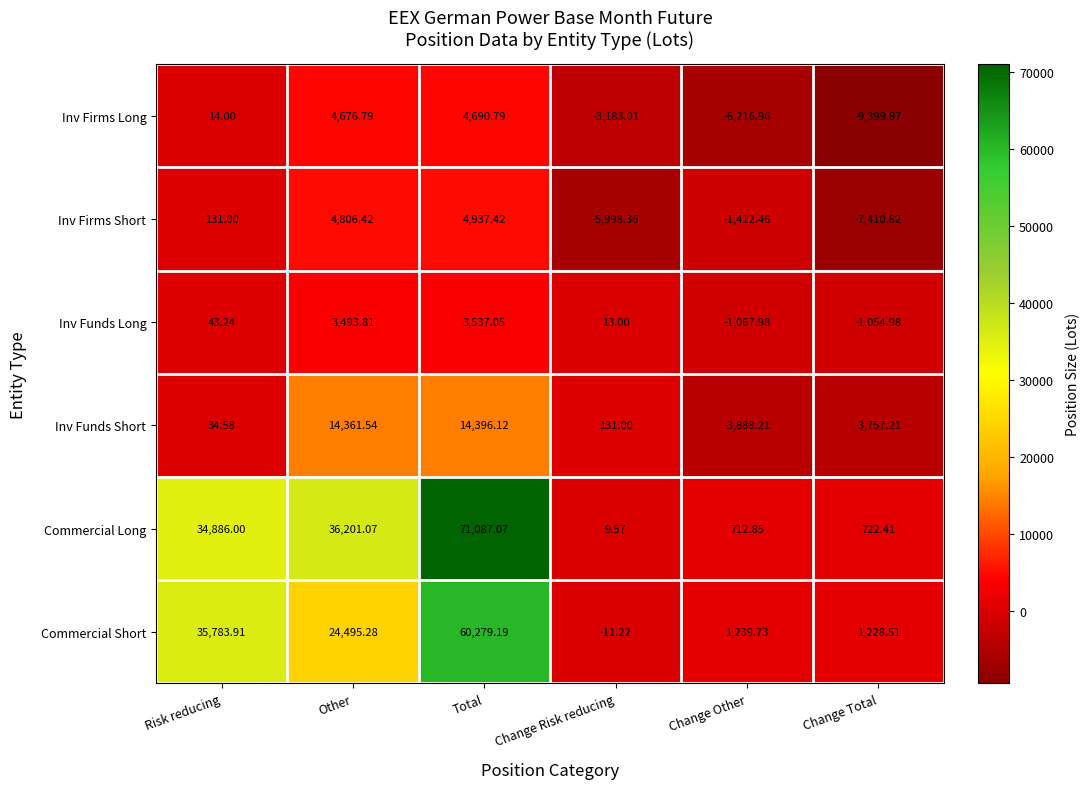

Which series has the largest range (max minus min)?

Commercial Long